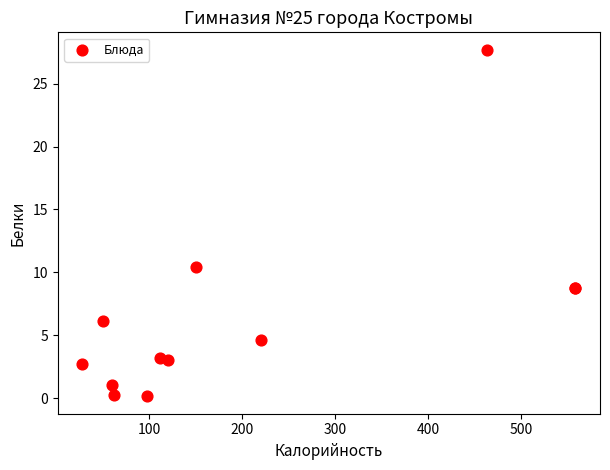

What Y value in the scatter plot is closest to 13?

10.4